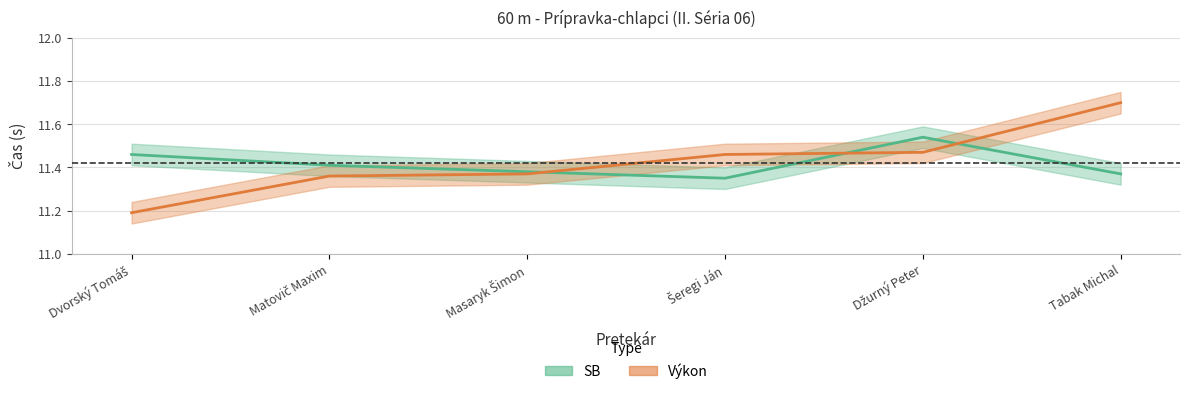

How many intersections are there between Výkon and SB?

3